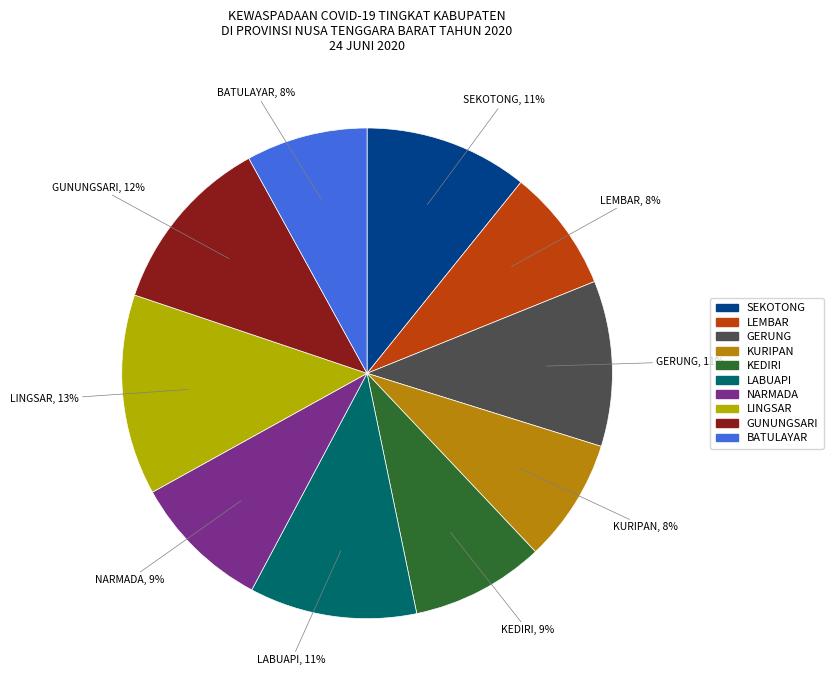

Do LABUAPI and KURIPAN together represent more than half of the pie?

No